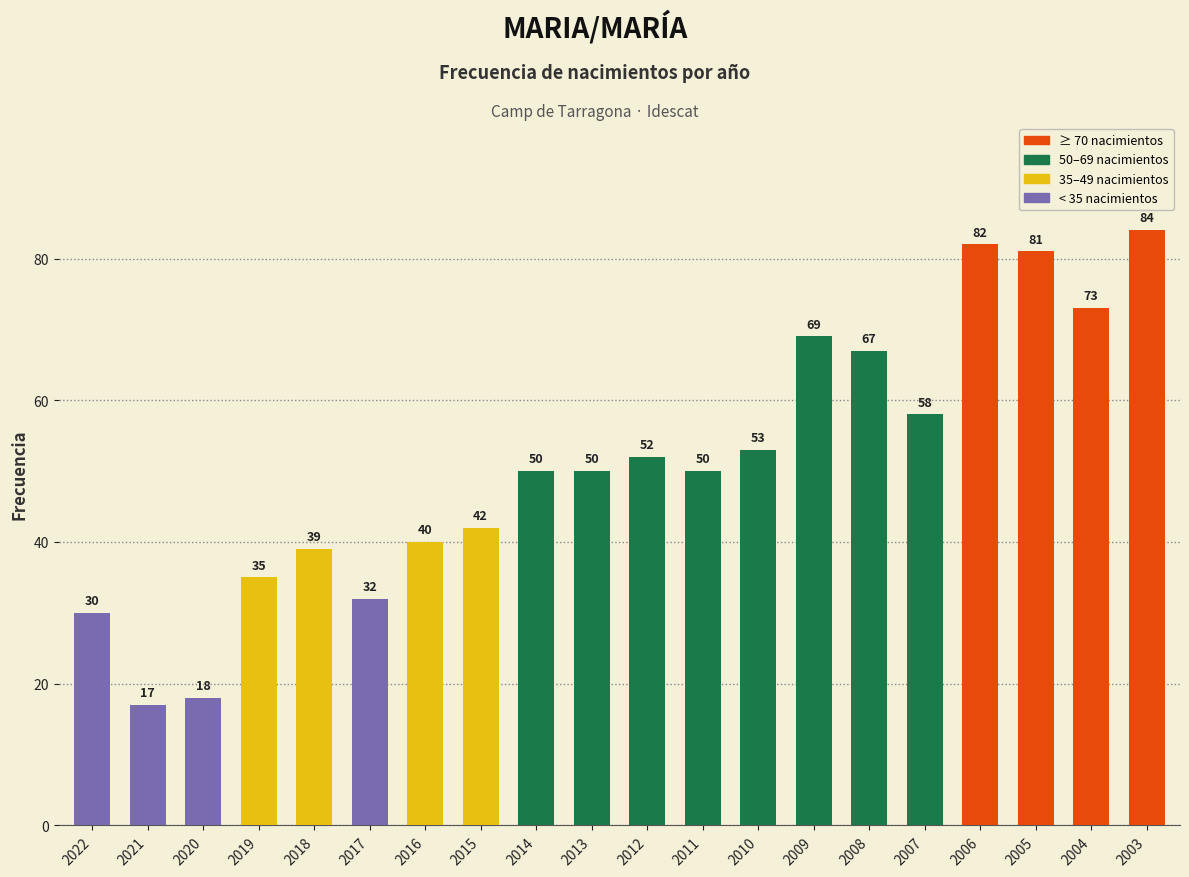

What value does the data have at 2015, to the nearest 10?

40